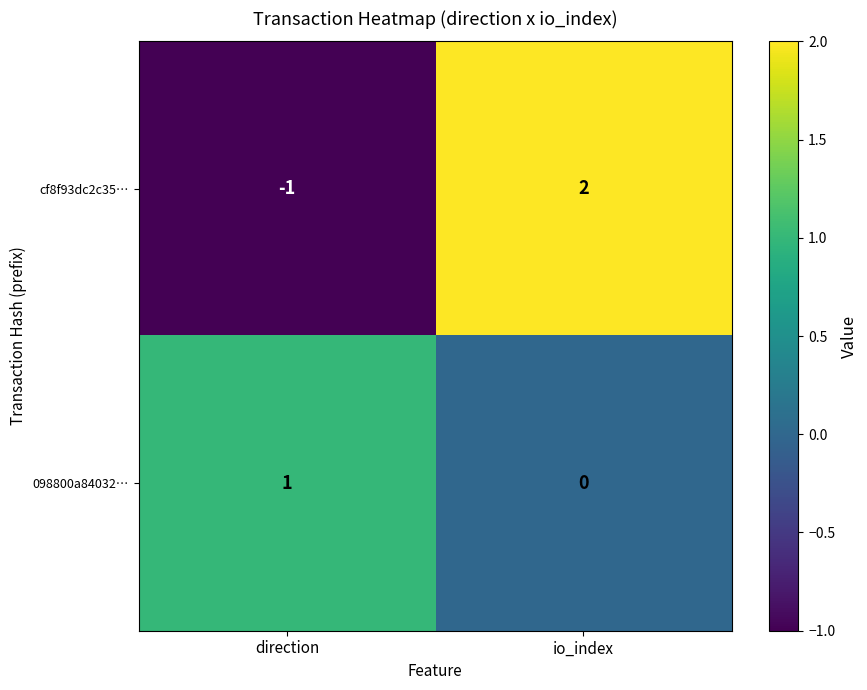

True or false: cf8f93dc2c35… has a value of -1 at direction.

True